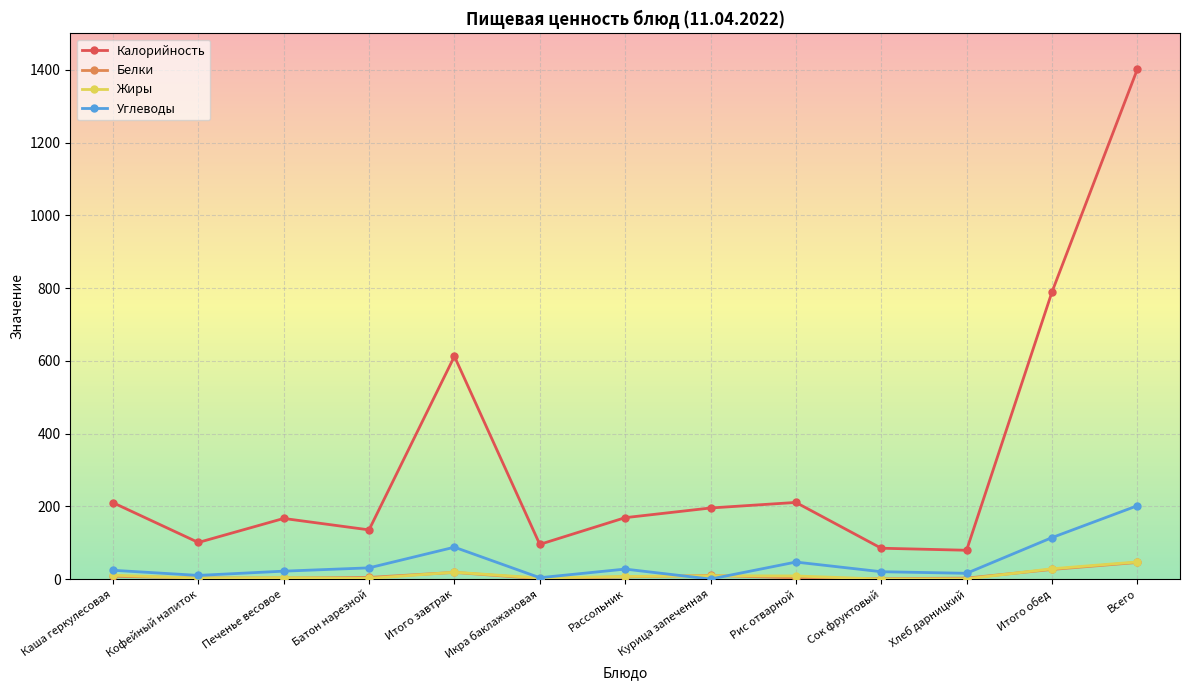

What is the average value of the Калорийность series?

326.9